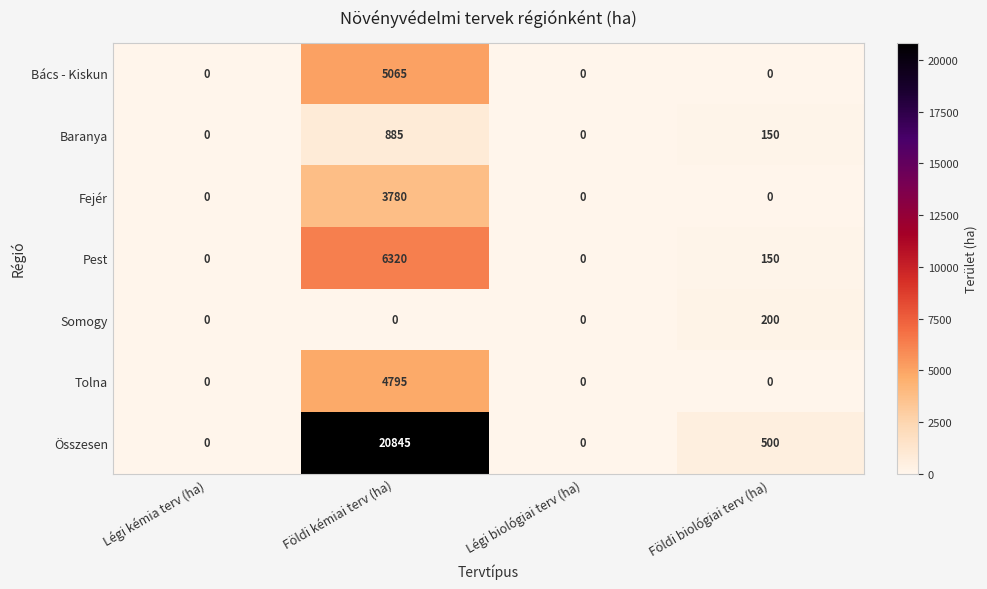

How many positive values does the Összesen series have?

2